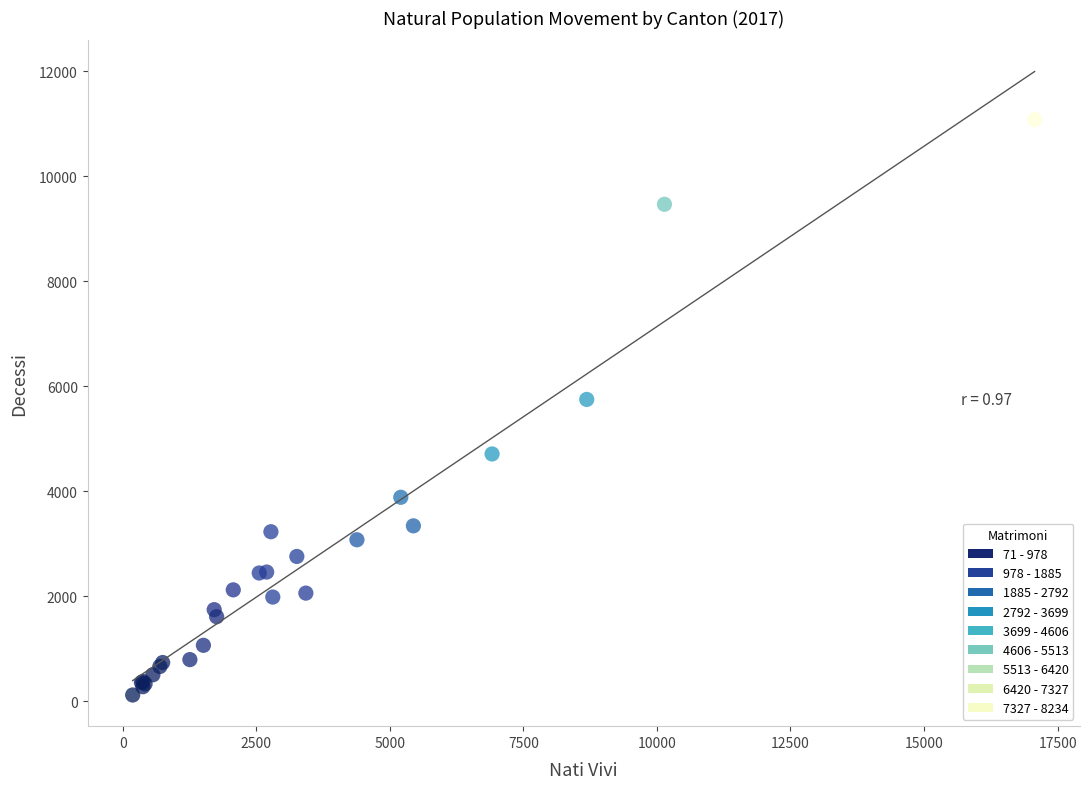

What Y value in the scatter plot is closest to 5598?

5749